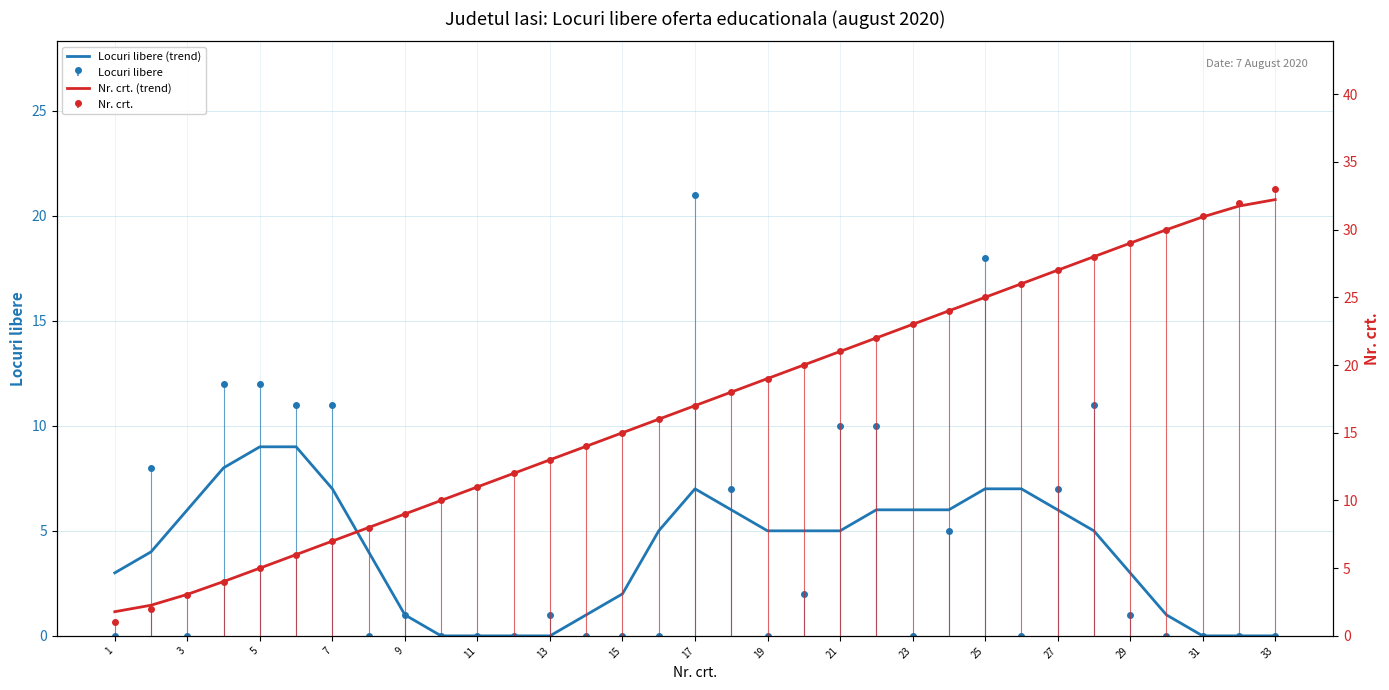

Which category has the lowest value in the Nr. crt. (trend) series?

1